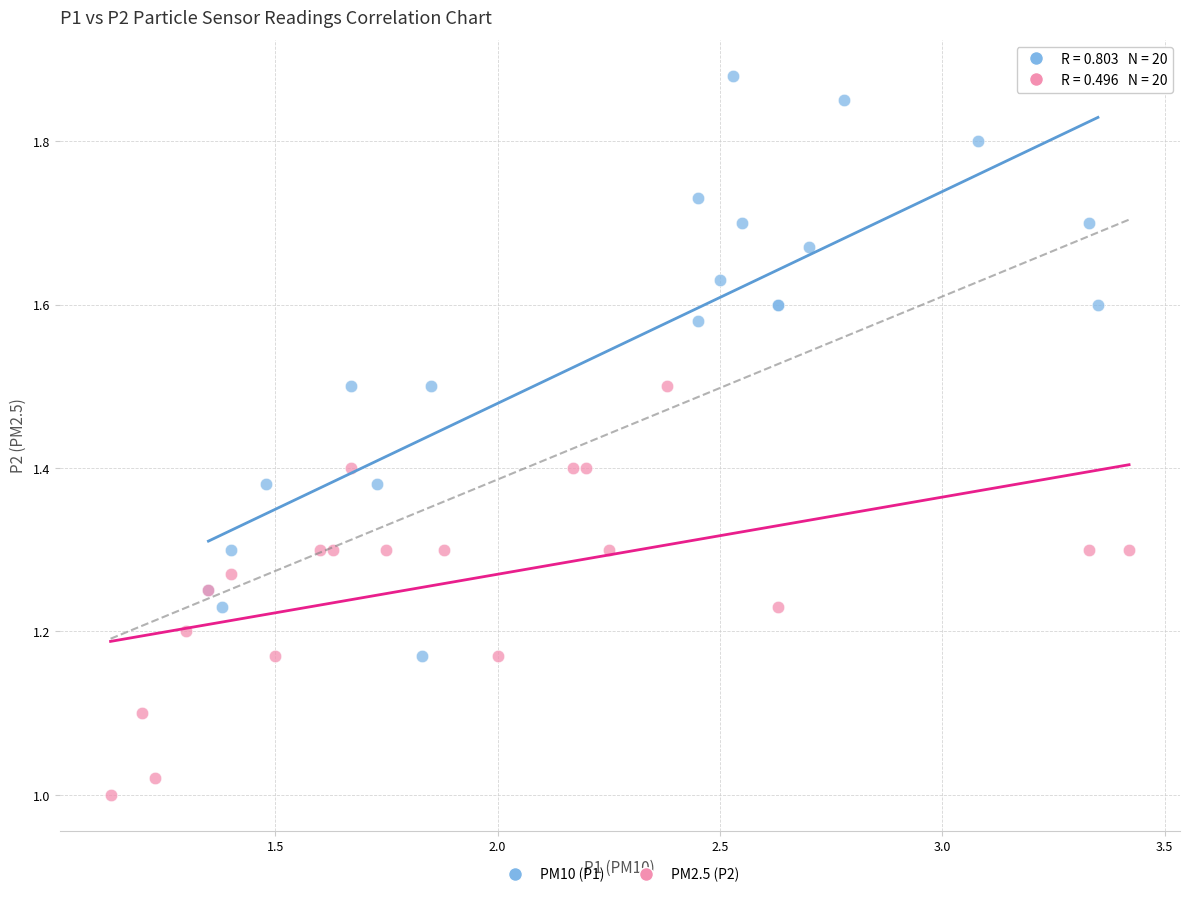

Which series reaches the minimum Y coordinate?

PM2.5 (P2)